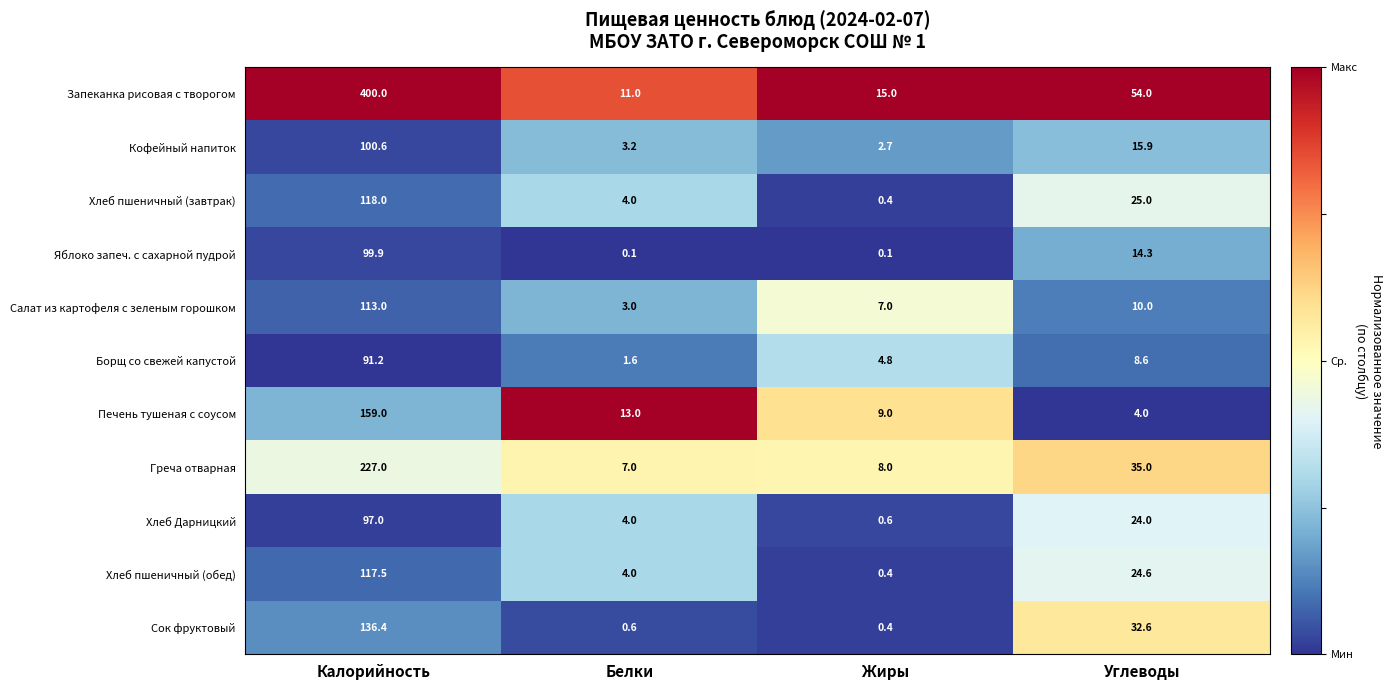

Which label corresponds to the largest value in the chart?

Калорийность